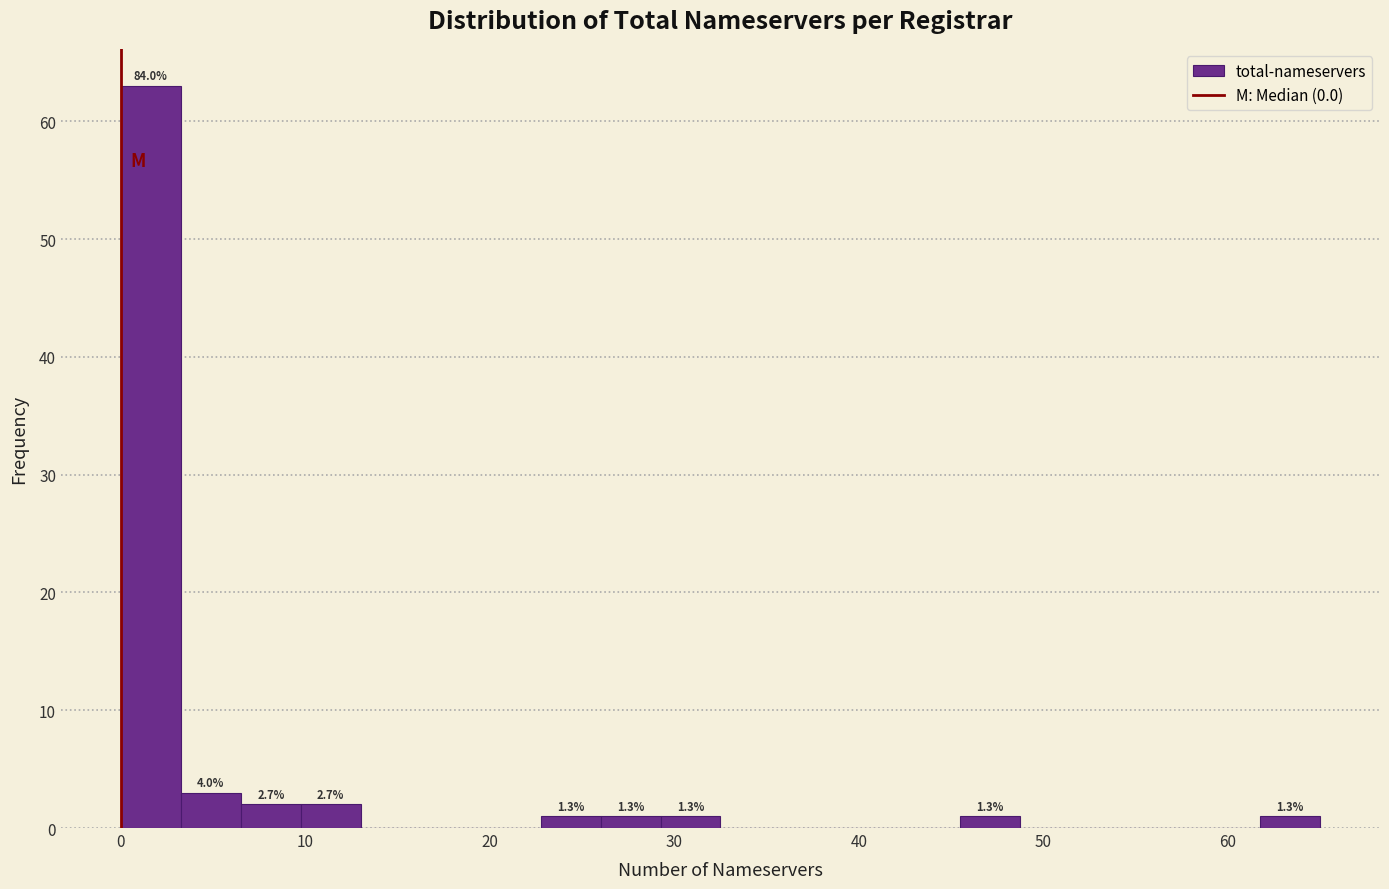

Around what value on the x-axis is the tallest bar? Give the approximate position of its centre, as read against the axis.

2